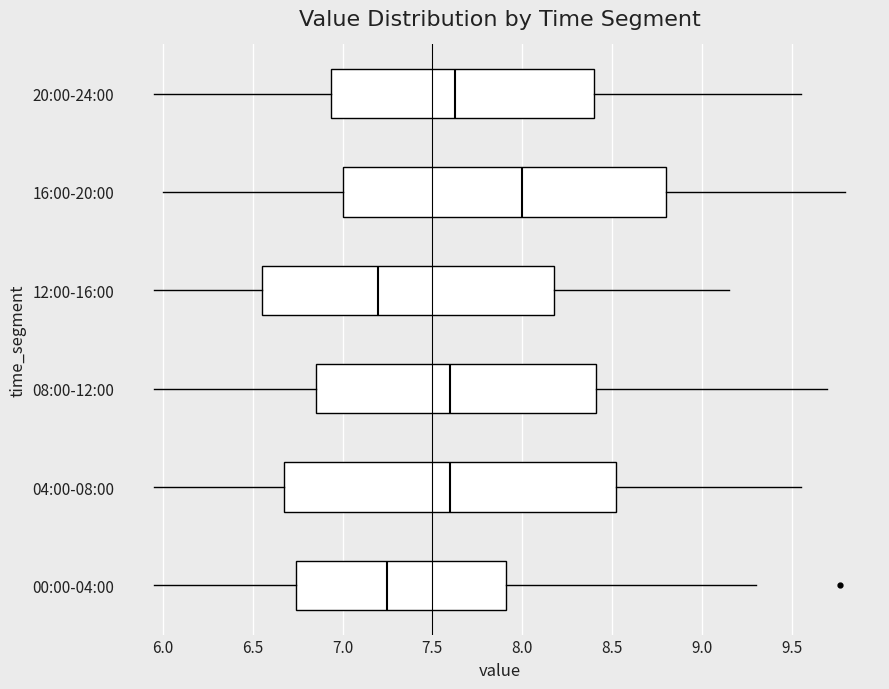

Where is the left edge of the box for 16:00-20:00 on the x-axis? The values are not printed on the chart, so give them approximately, as read against the axis.

7.00